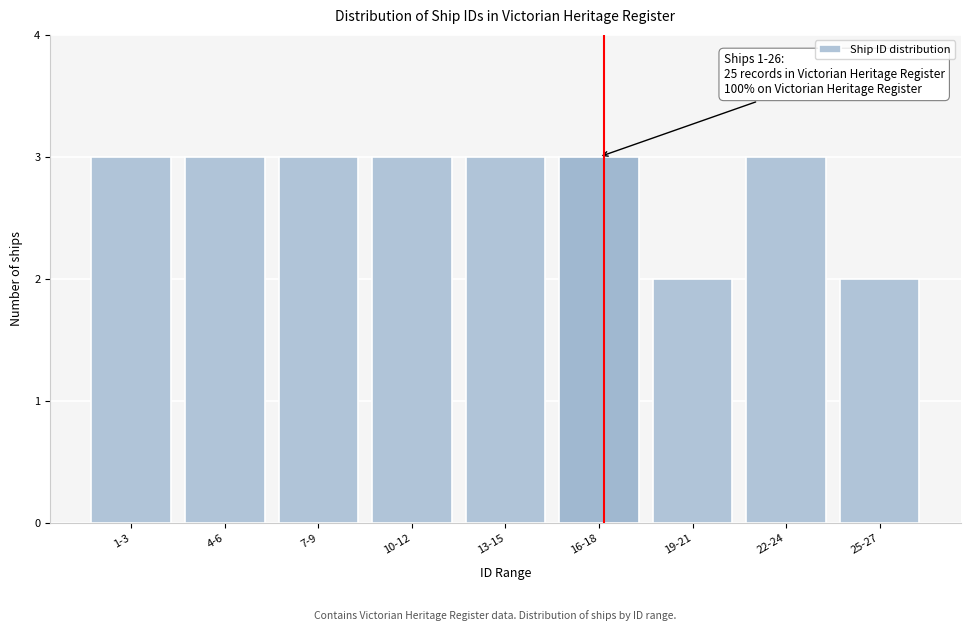

Reading left to right, list all the values displayed in this chart.

3	3	3	3	3	3	2	3	2